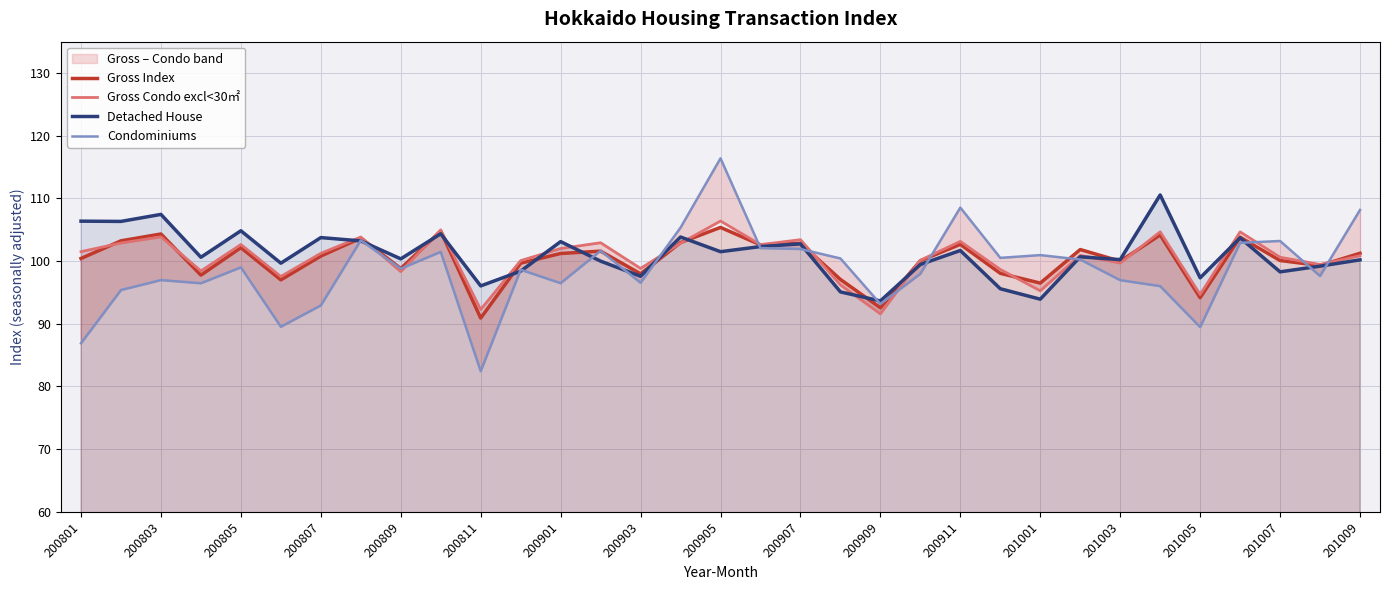

Which series ends up on top after the final intersection of Condominiums and Gross Index?

Condominiums